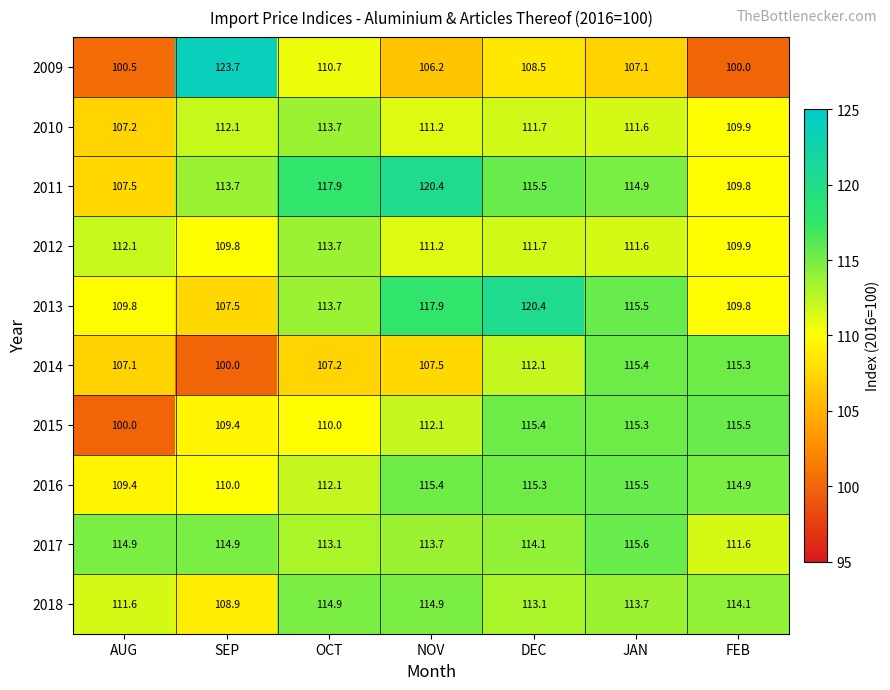

How many data points does each series have?

7